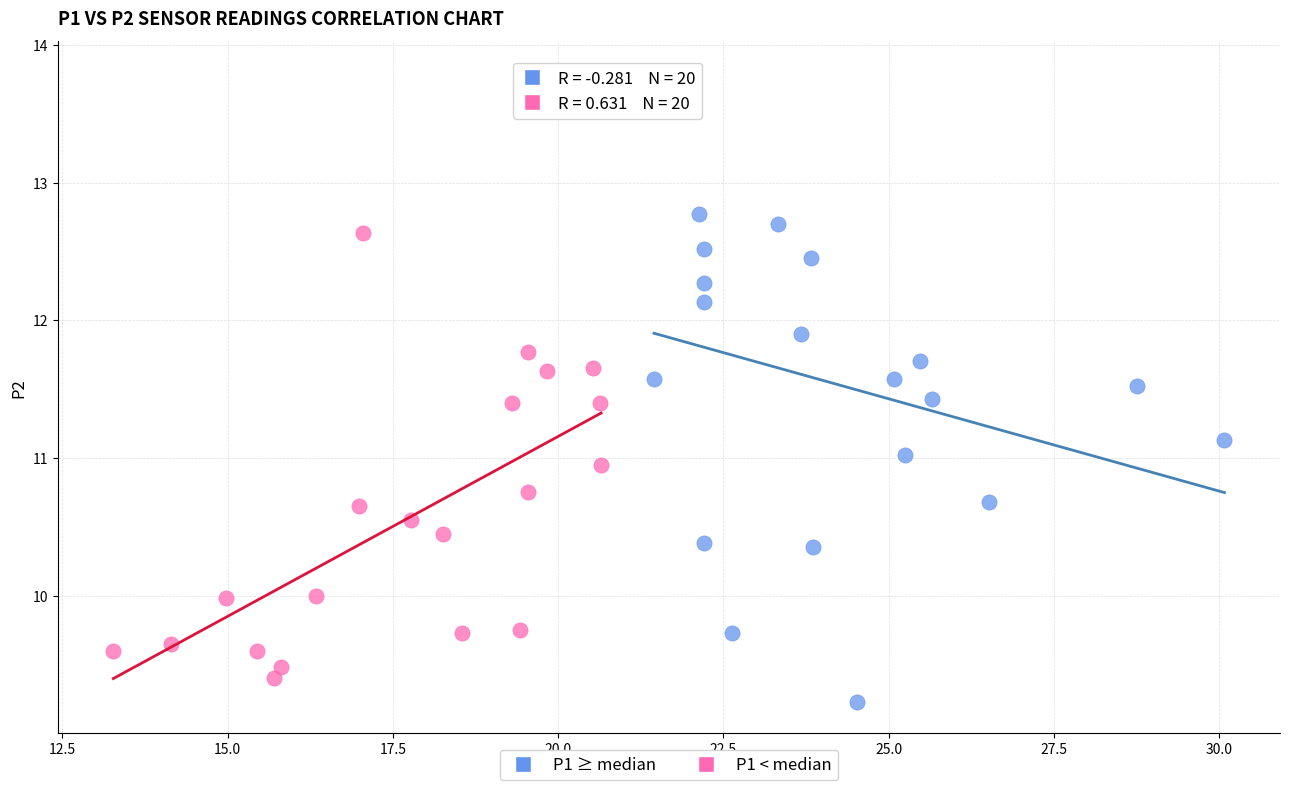

What are all the series names shown in the legend?

P1 ≥ median, P1 < median